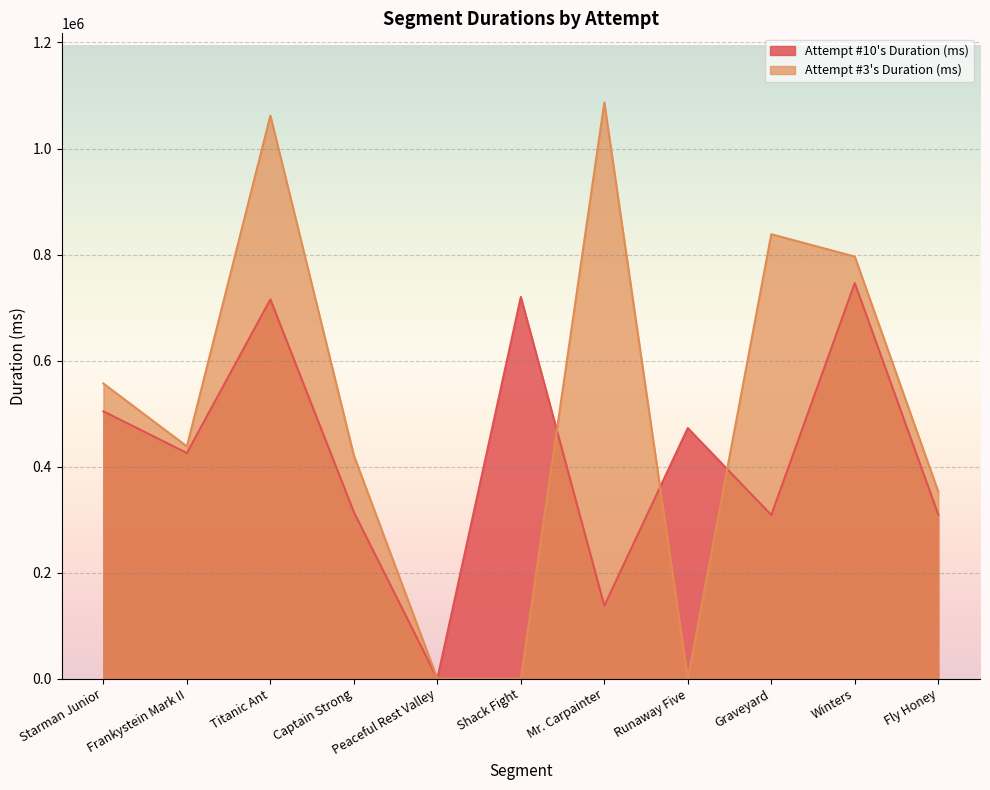

How many values in Attempt #10's Duration (ms) are above zero?

10